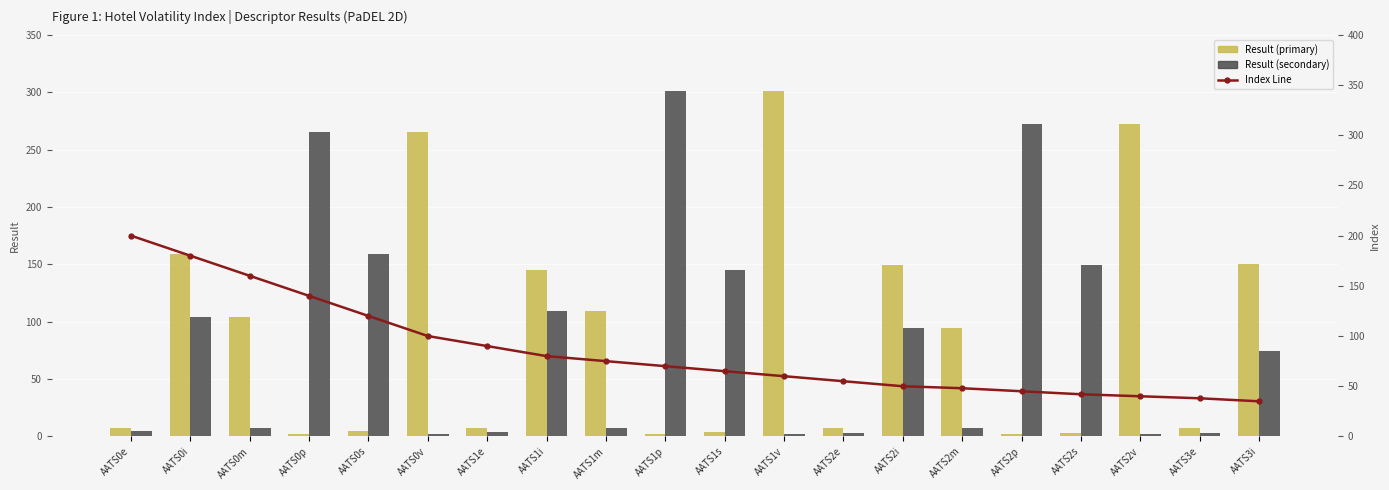

What is the sum of the Result (secondary) values at AATS1p and AATS0i?

405.2